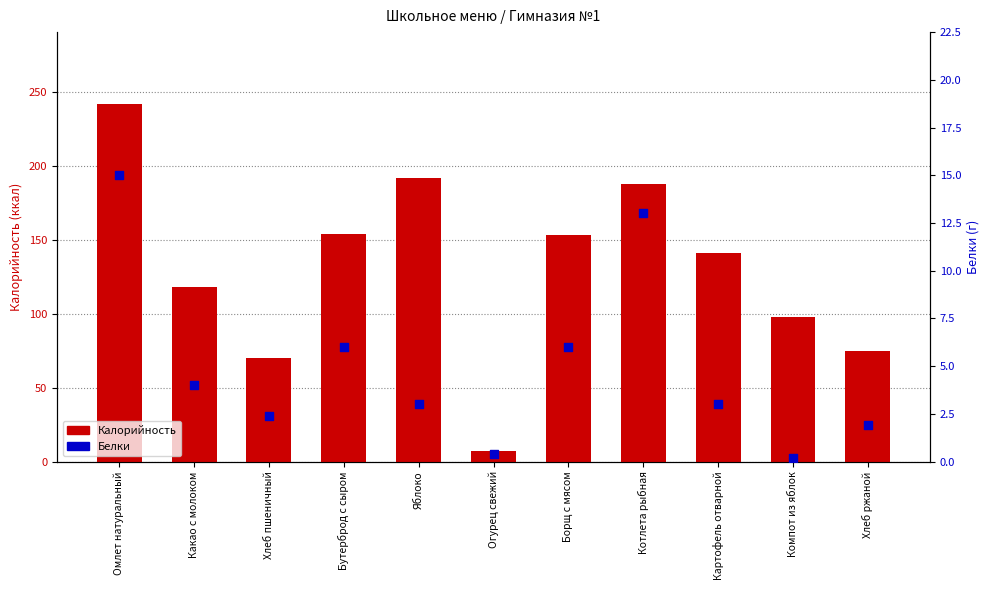

What are all the series names shown in the legend?

Калорийность, Белки